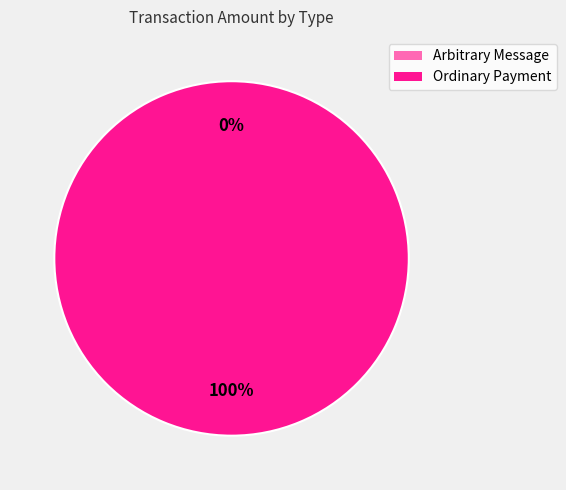

To the nearest percent, what percentage of the pie is Ordinary Payment?

100%